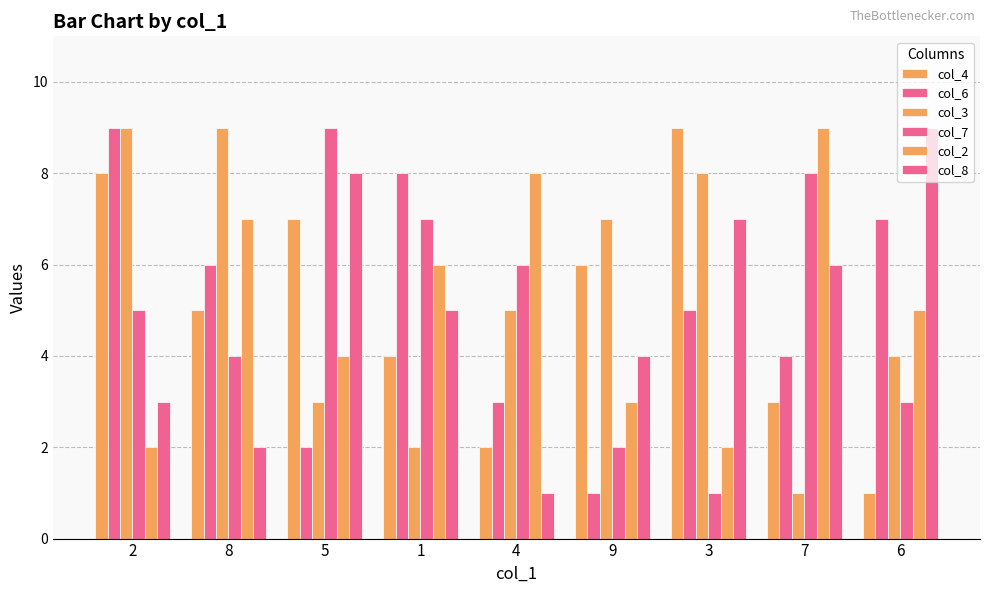

What position from the left is 3?

7